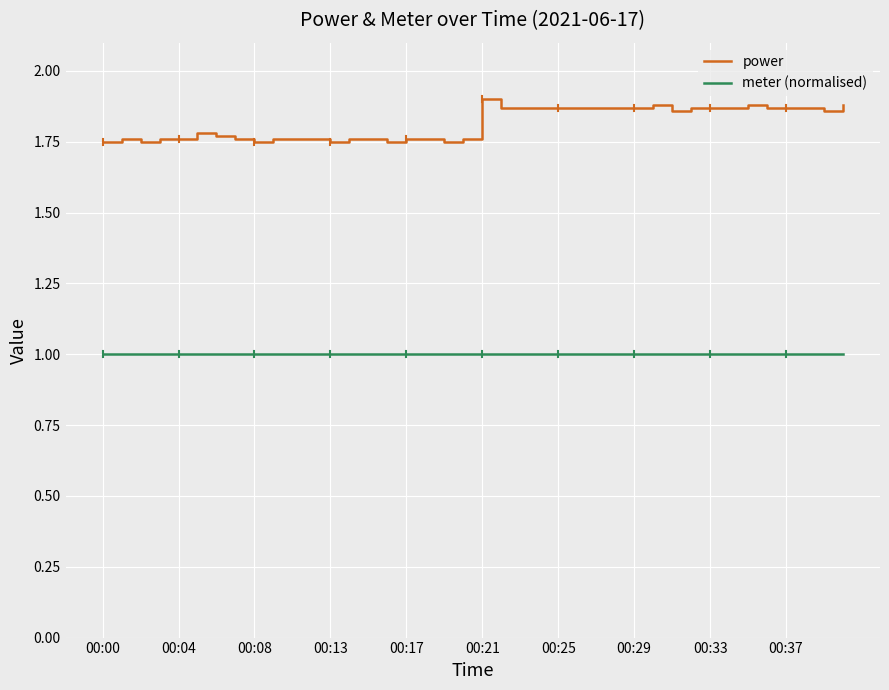

True or false: power and meter (normalised) intersect in this chart.

False